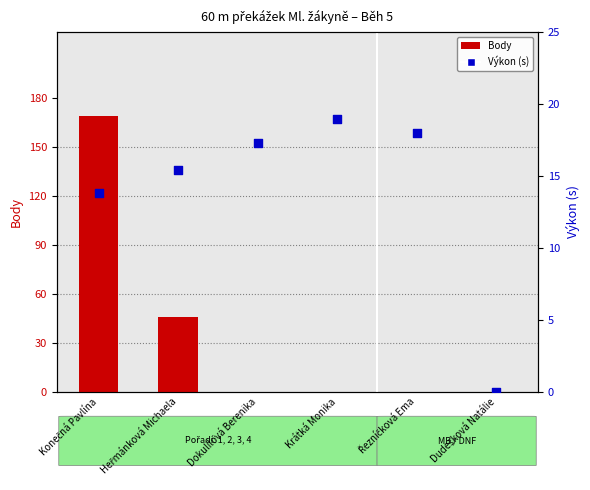

Which series reaches the maximum Y coordinate?

Body